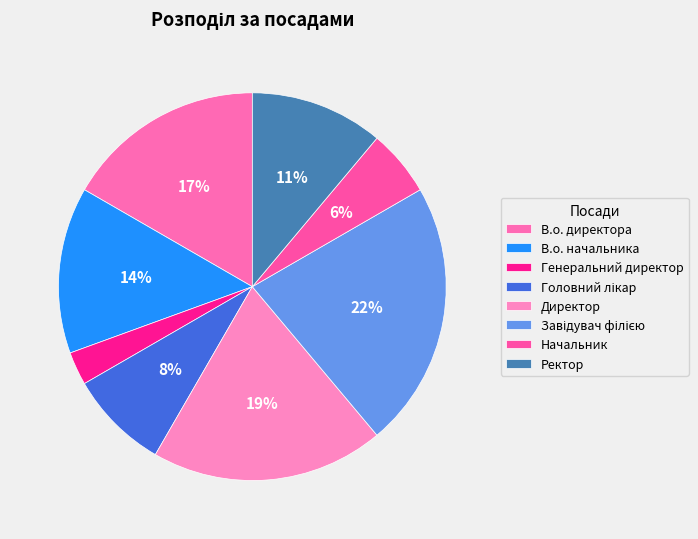

Is there a majority slice in this chart?

No